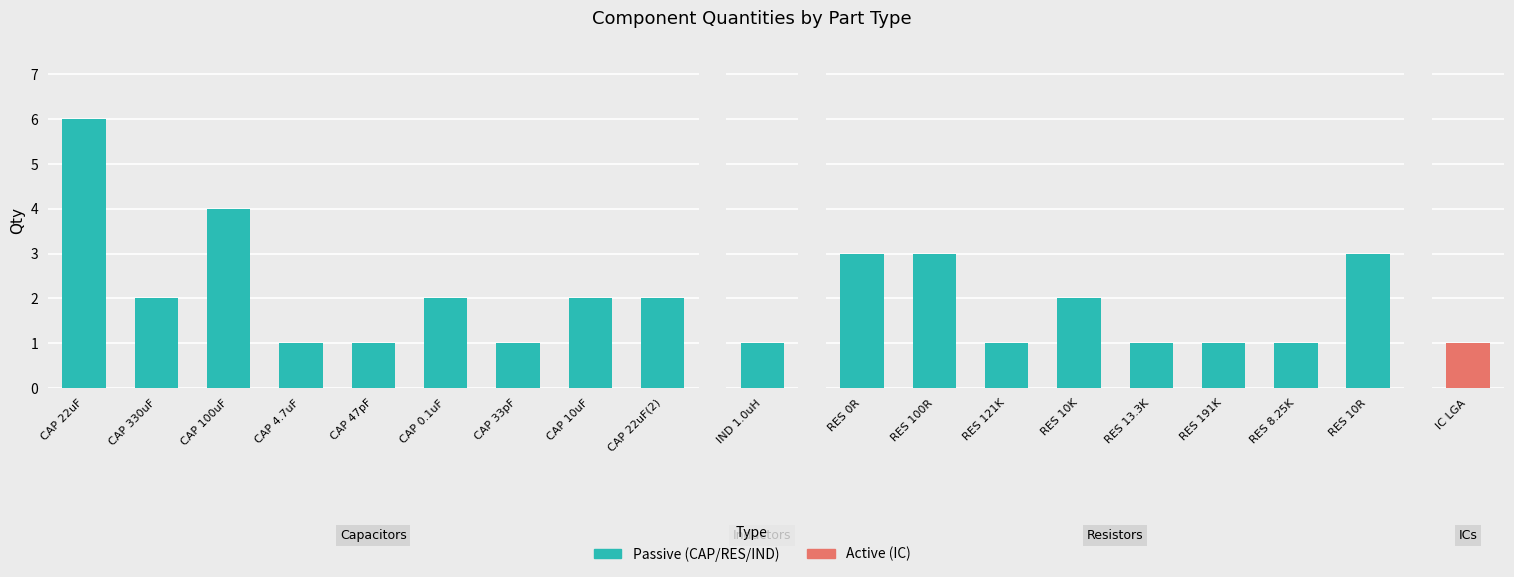

How many values in the Connectors/Inductors series exceed 0?

1